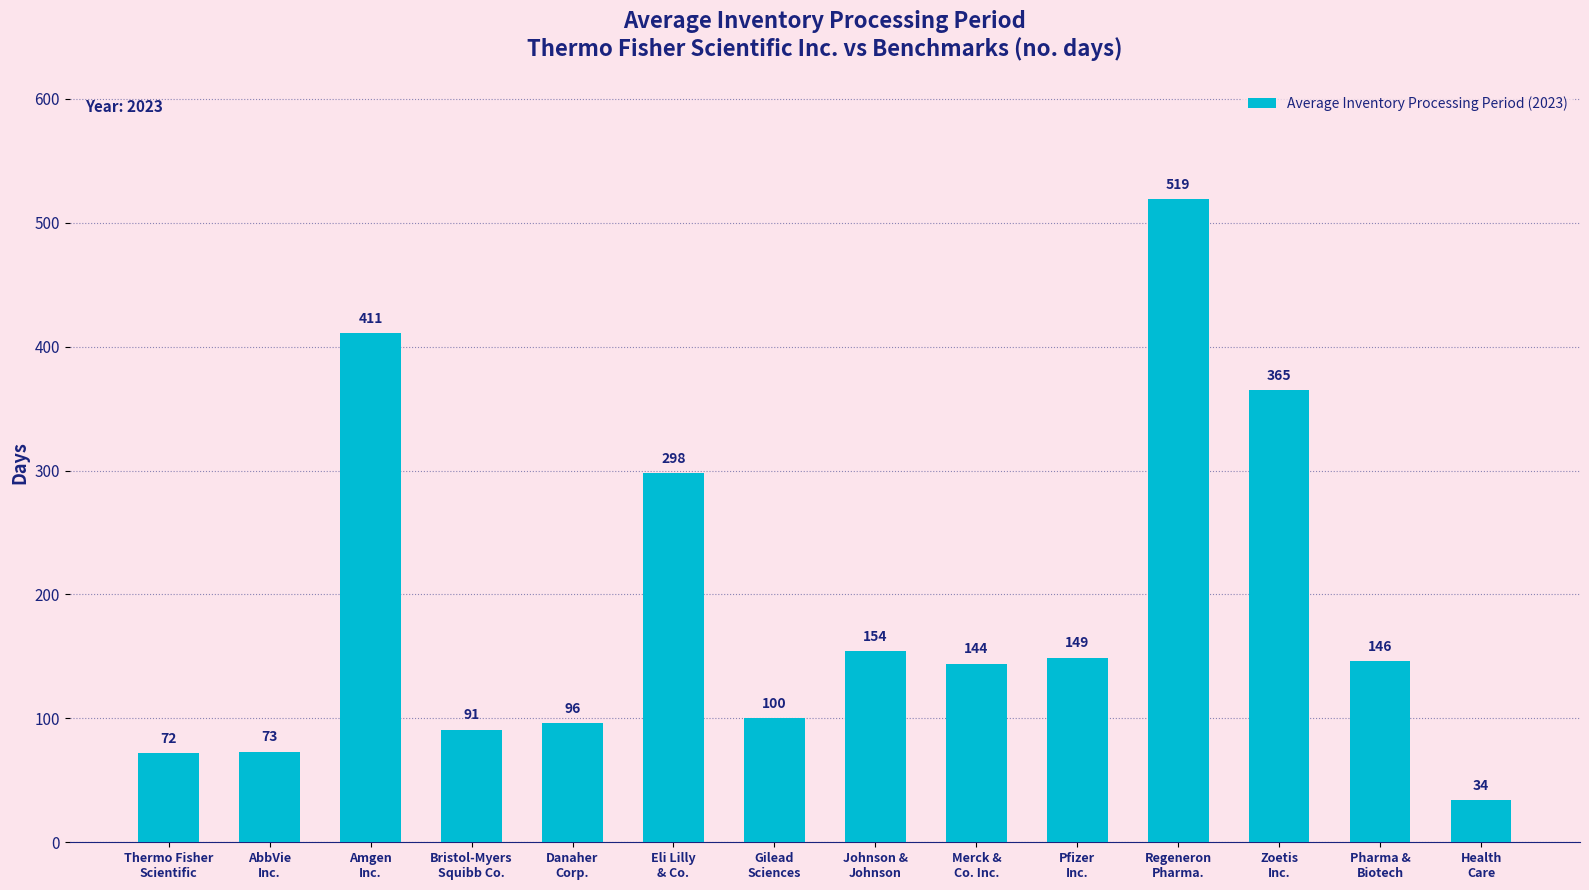

The value at Regeneron
Pharma. is 519. True or false?

True